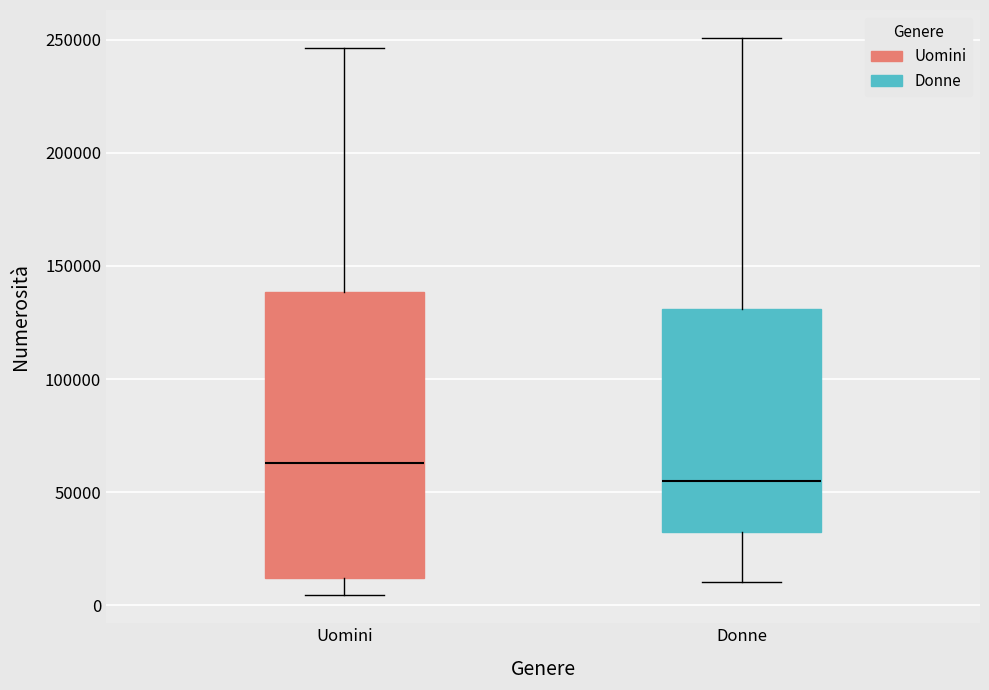

Where does the upper whisker of the box for Donne end on the y-axis? The values are not printed on the chart, so give them approximately, as read against the axis.

250000